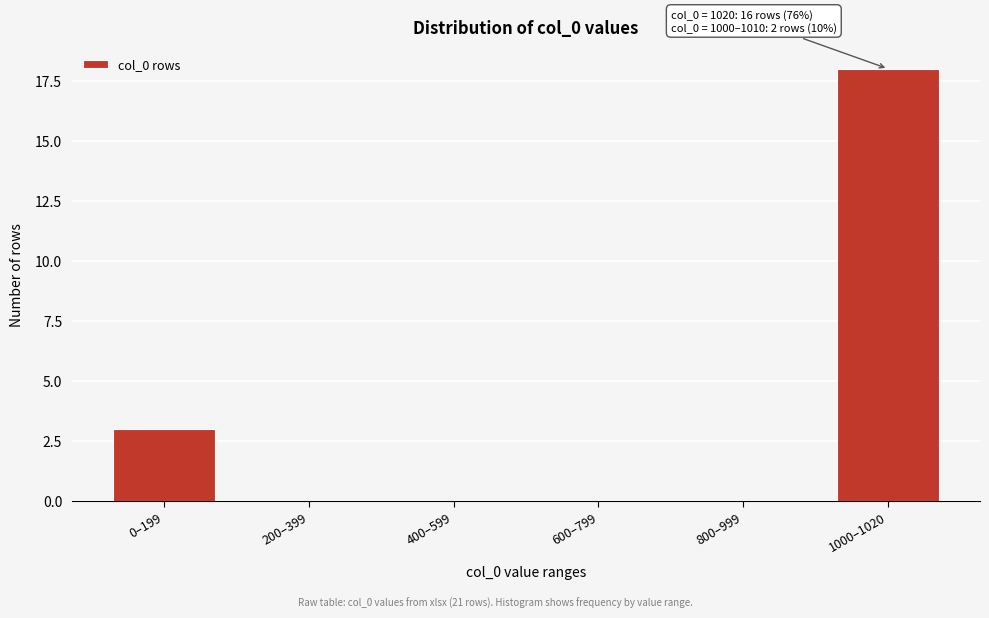

Reading left to right, extract all data points from this chart.

0–199=3	200–399=0	400–599=0	600–799=0	800–999=0	1000–1020=18